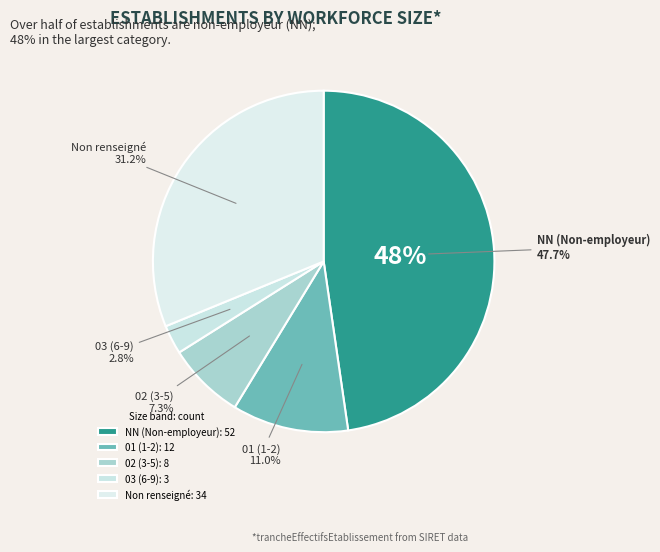

Count the number of slices in the pie.

5